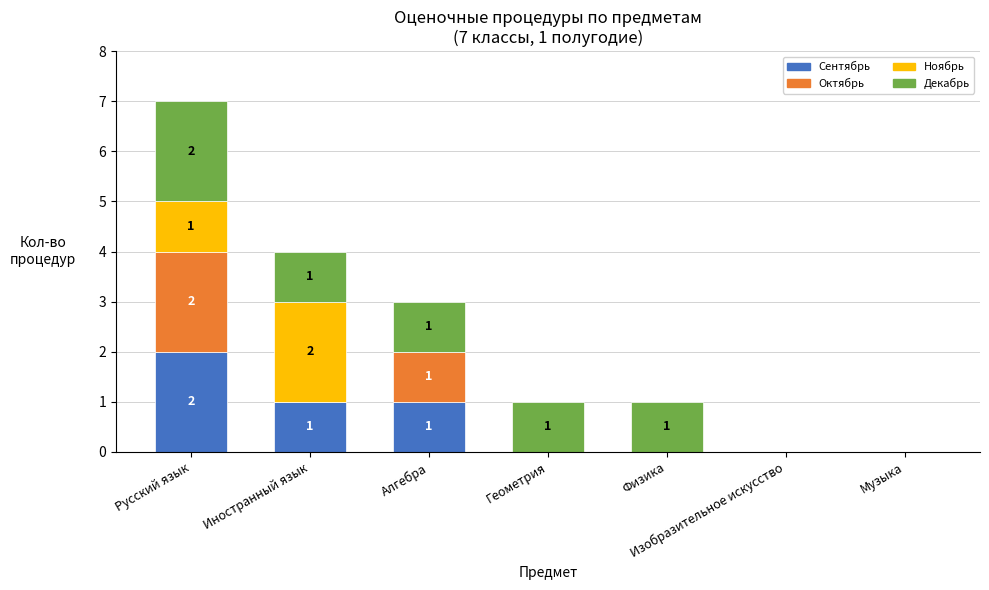

At which label does Сентябрь reach its peak?

Русский язык